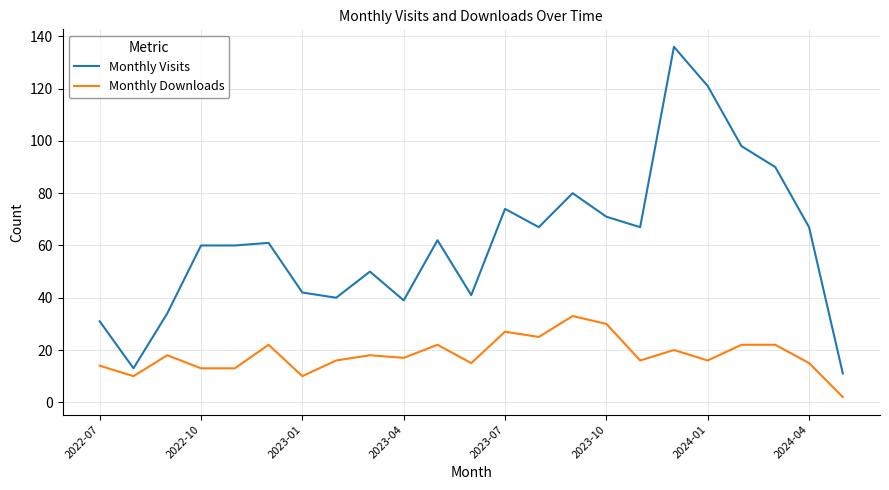

List the series in order of their peak value, highest first.

Monthly Visits, Monthly Downloads